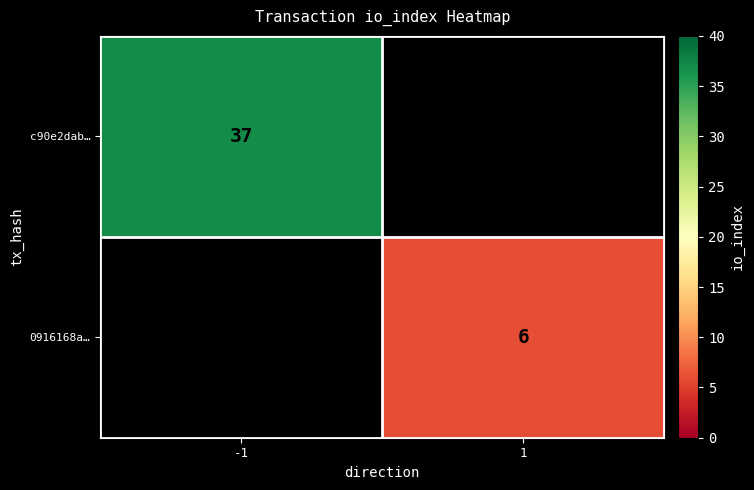

Is the value of 0916168a… at 1 greater than the value of c90e2dab… at -1?

No